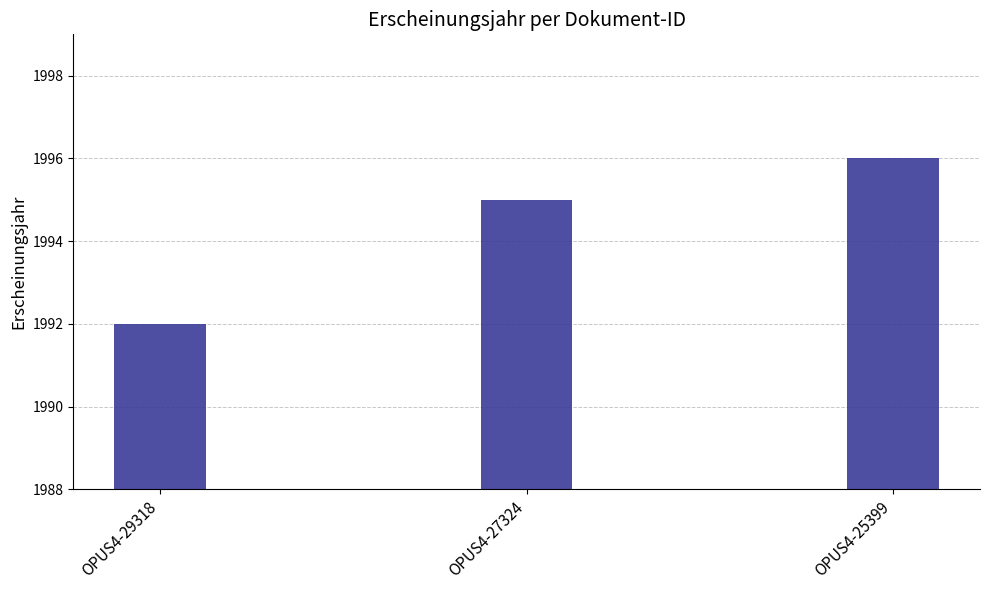

Is it true that the value at OPUS4-25399 is 1996?

True